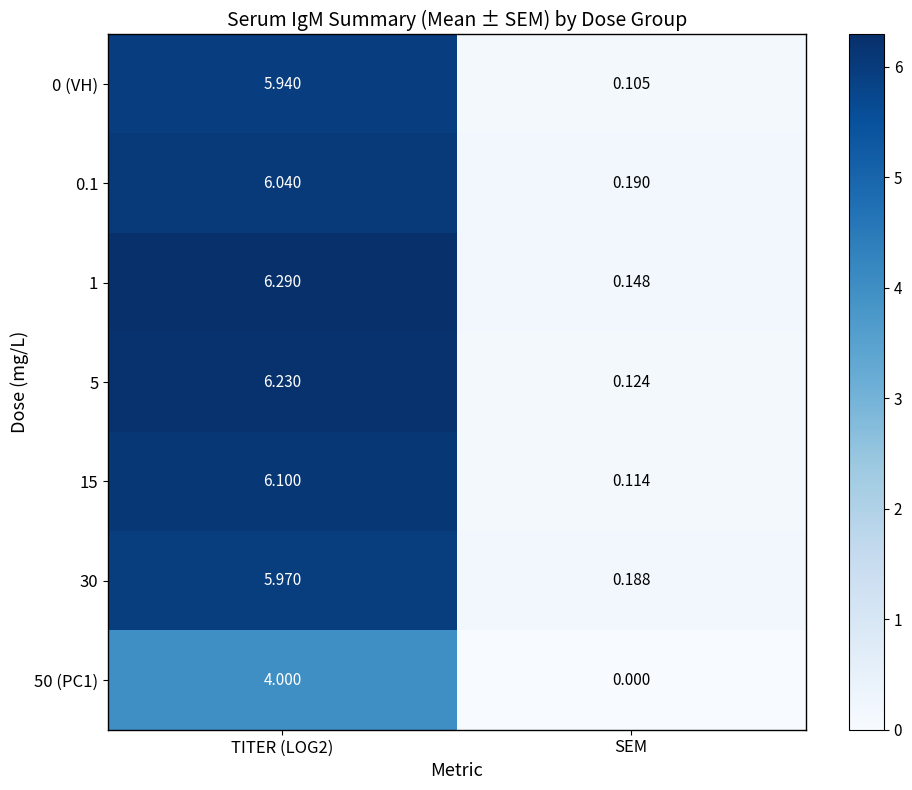

Is the value of 15 at SEM greater than the value of 50 (PC1) at TITER (LOG2)?

No